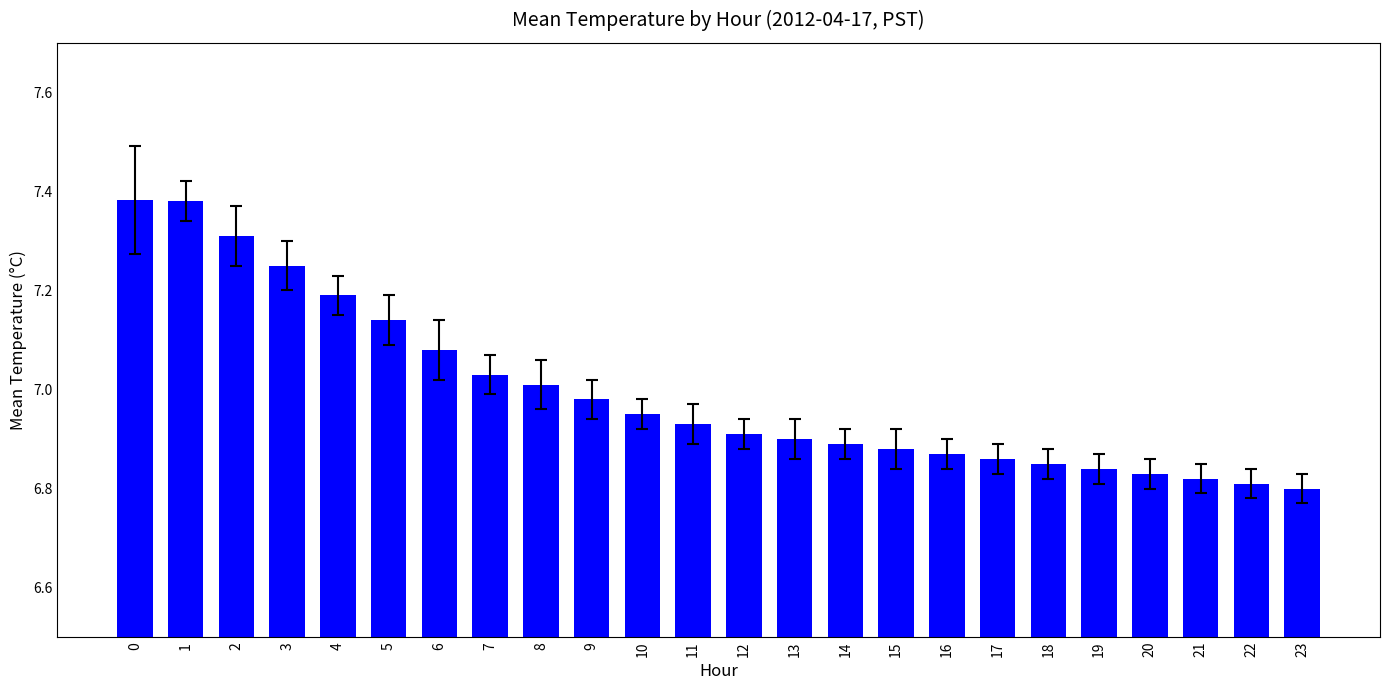

True or false: the data shows 7.0 at 10.

True